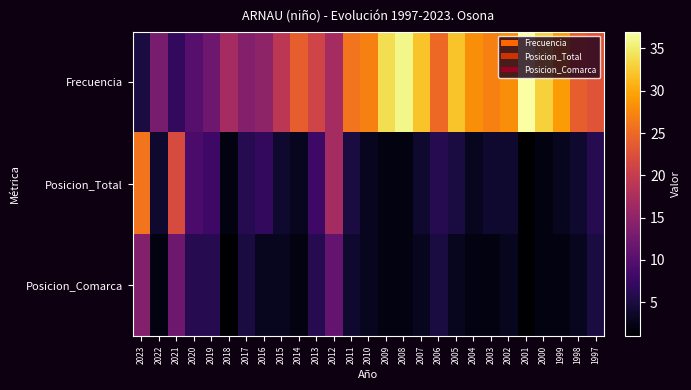

At 2000, list the series in order from largest to smallest.

Frecuencia, Posicion_Total, Posicion_Comarca